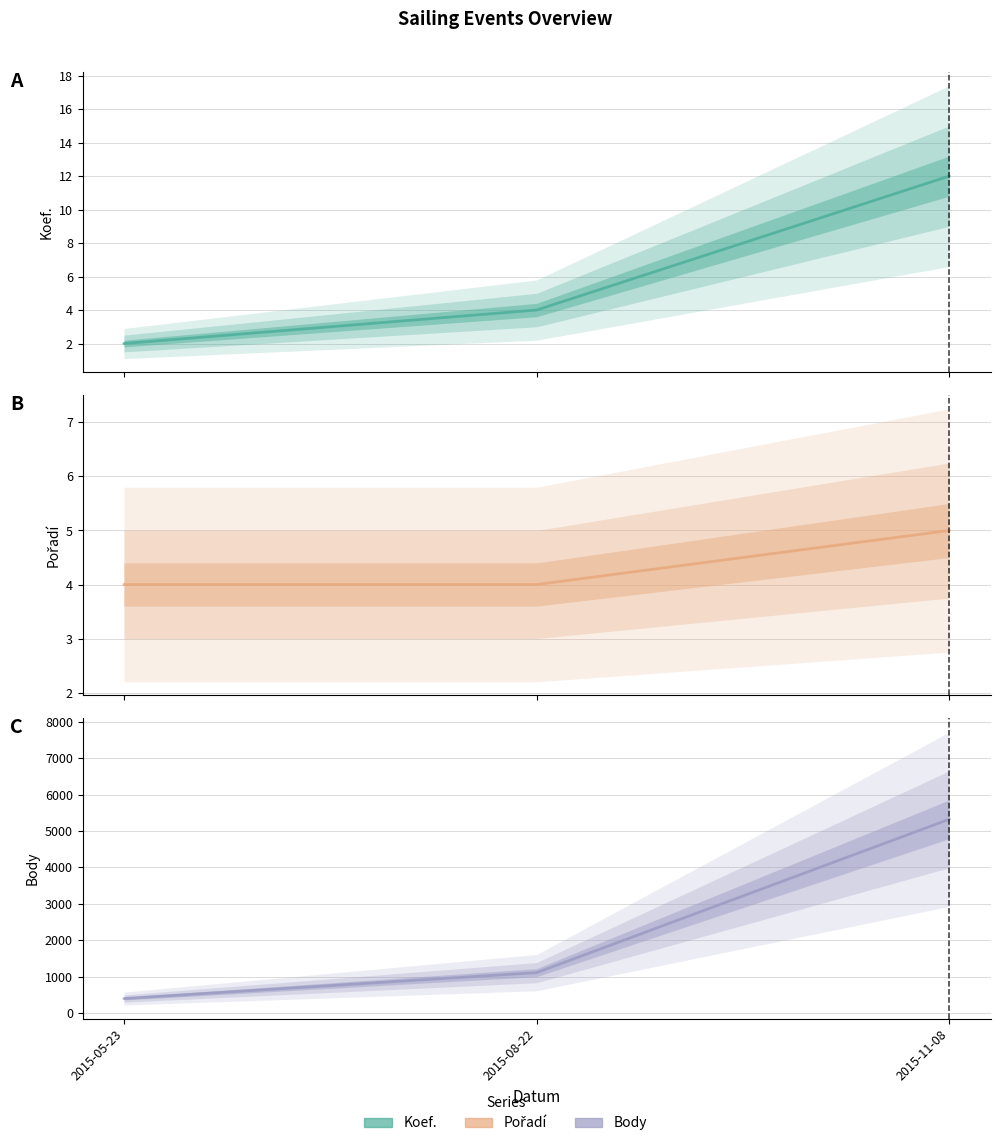

What is the difference between the Body values at 2015-05-23 and 2015-11-08?

4925